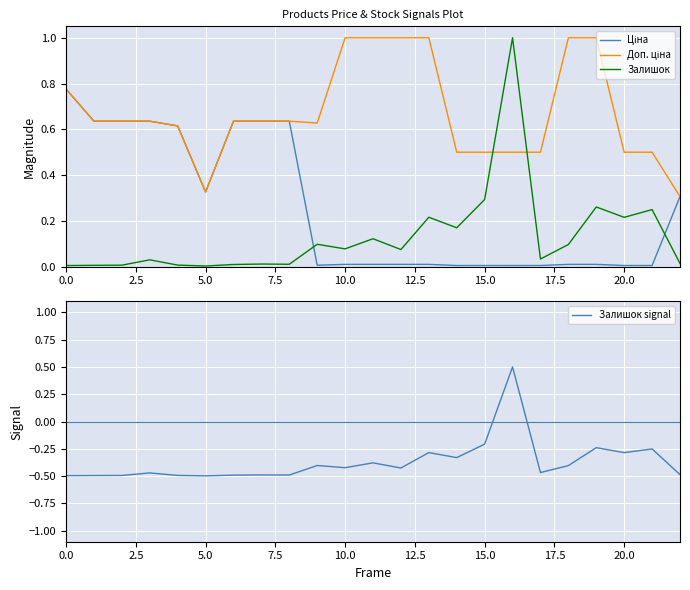

What are all the series names shown in the legend?

Ціна, Доп. ціна, Залишок, Залишок signal